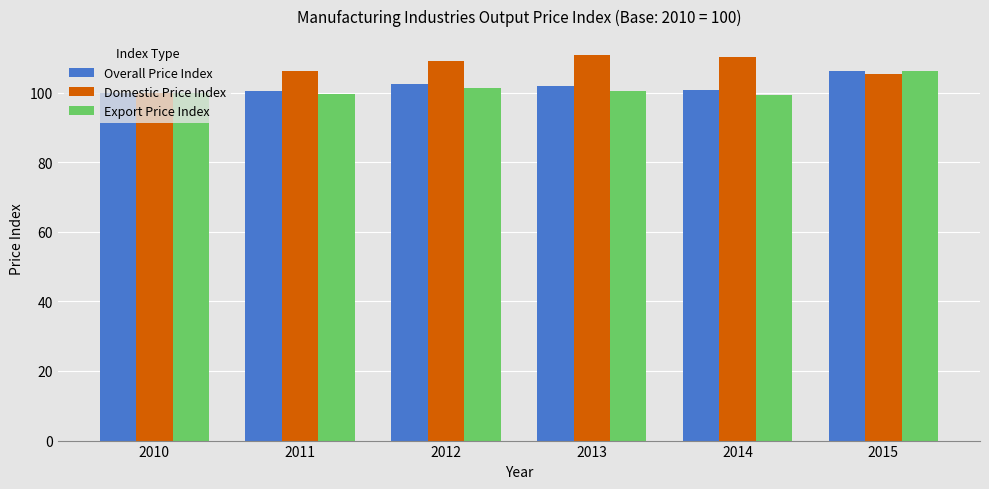

What is the minimum value shown in the chart?

99.2